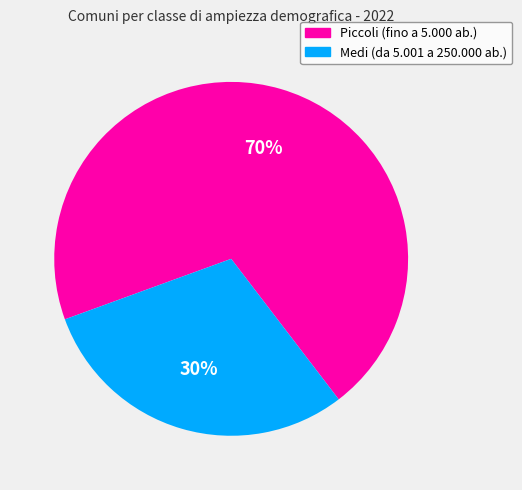

To the nearest percent, what is the difference between the largest and smallest slice percentages?

40%